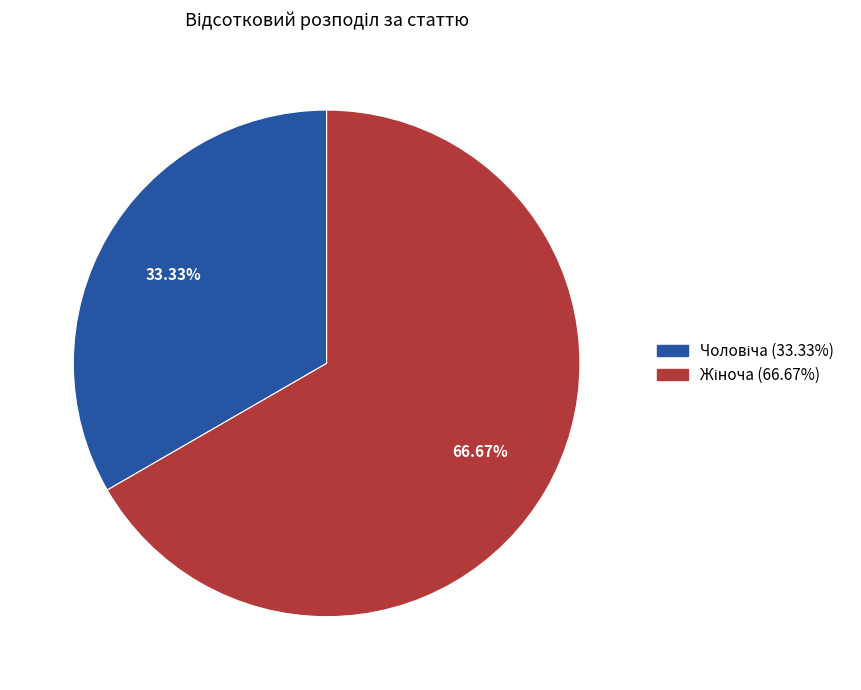

To the nearest percent, what is the difference between the largest and smallest slice percentages?

33%